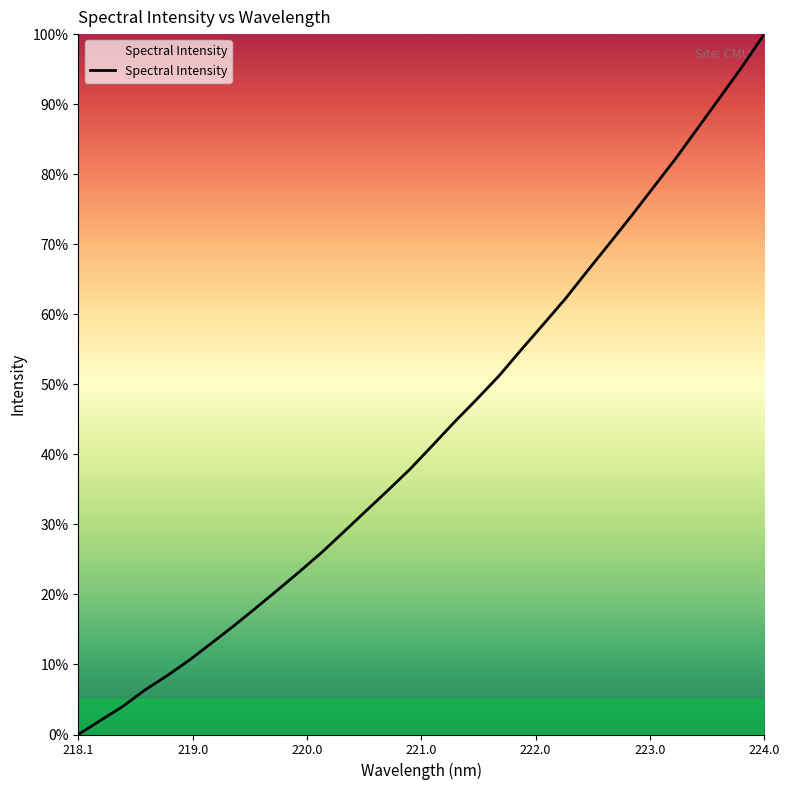

Does the chart display data point markers on the line(s)?

No